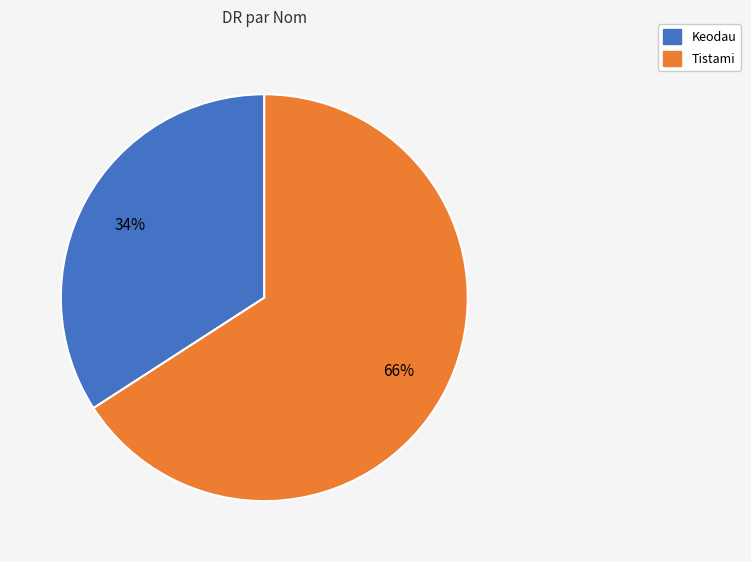

To the nearest percent, what is the average slice percentage?

50%